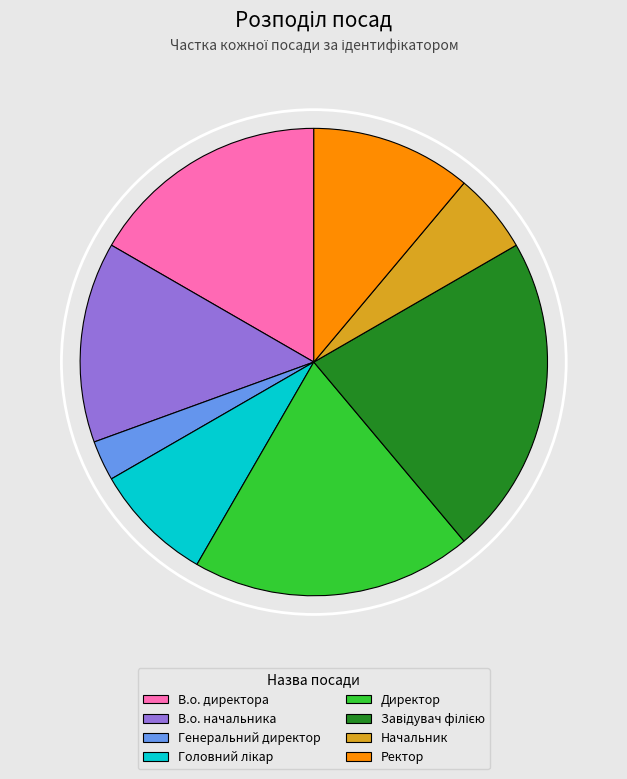

Which has a higher value, Ректор or Генеральний директор?

Ректор